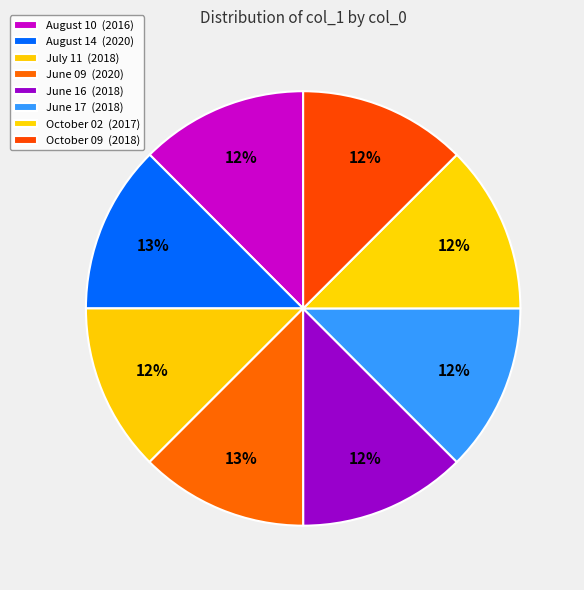

How many slices are in this pie chart?

8